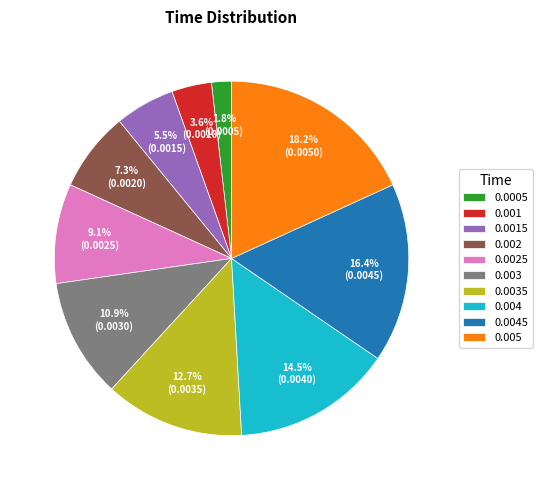

Rank the categories by value from highest to lowest.

0.005, 0.0045, 0.004, 0.0035, 0.003, 0.0025, 0.002, 0.0015, 0.001, 0.0005